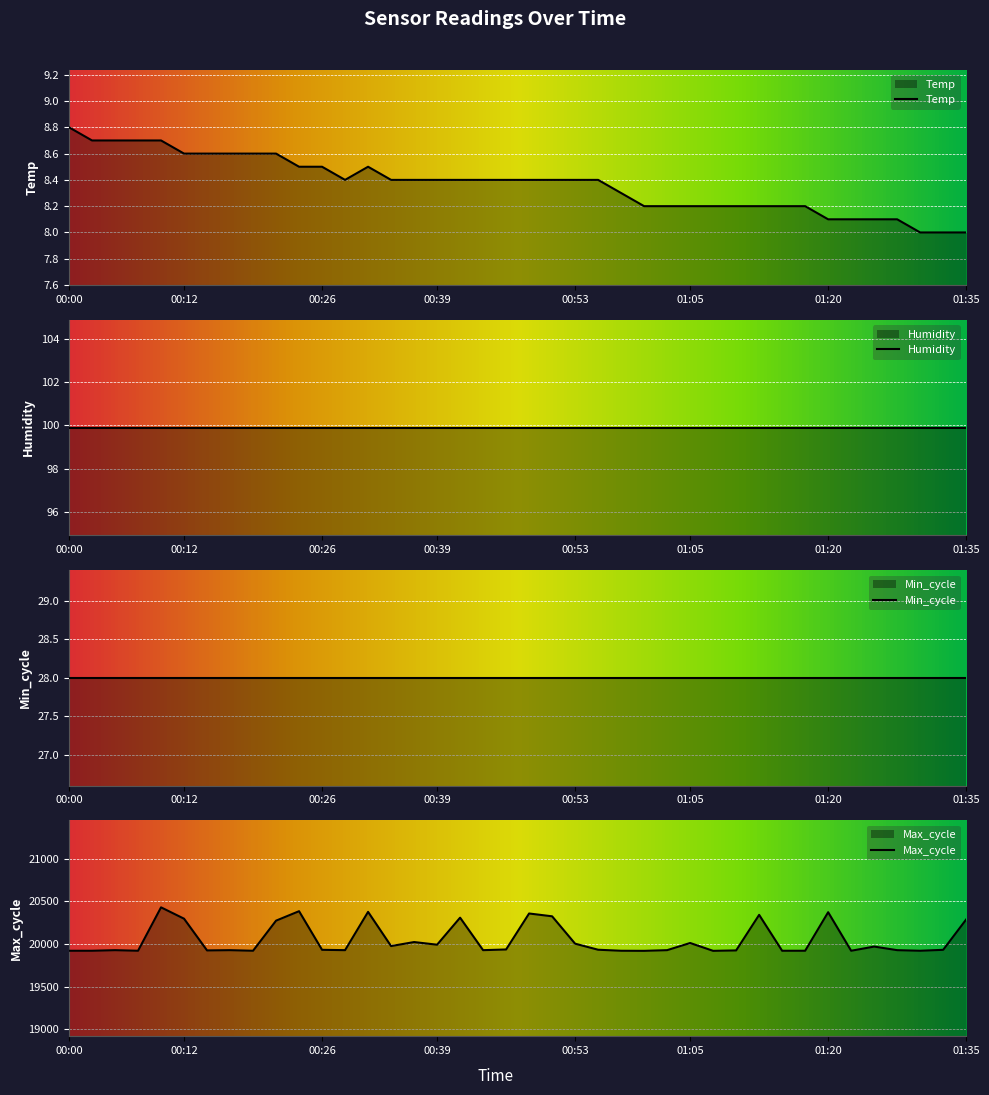

How many values in the Temp series exceed 8?

37